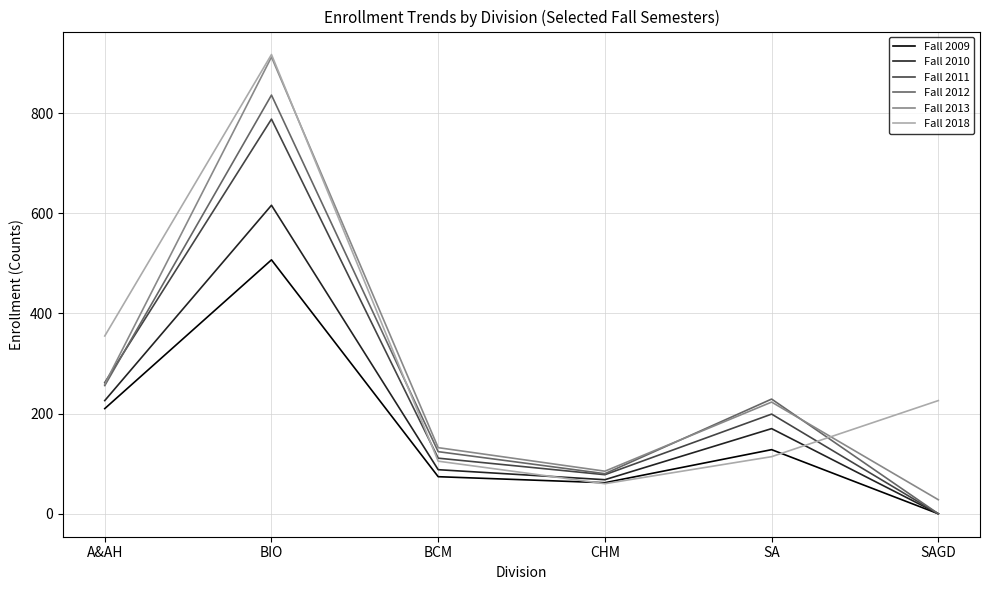

Which category has the lowest value across all series?

SAGD